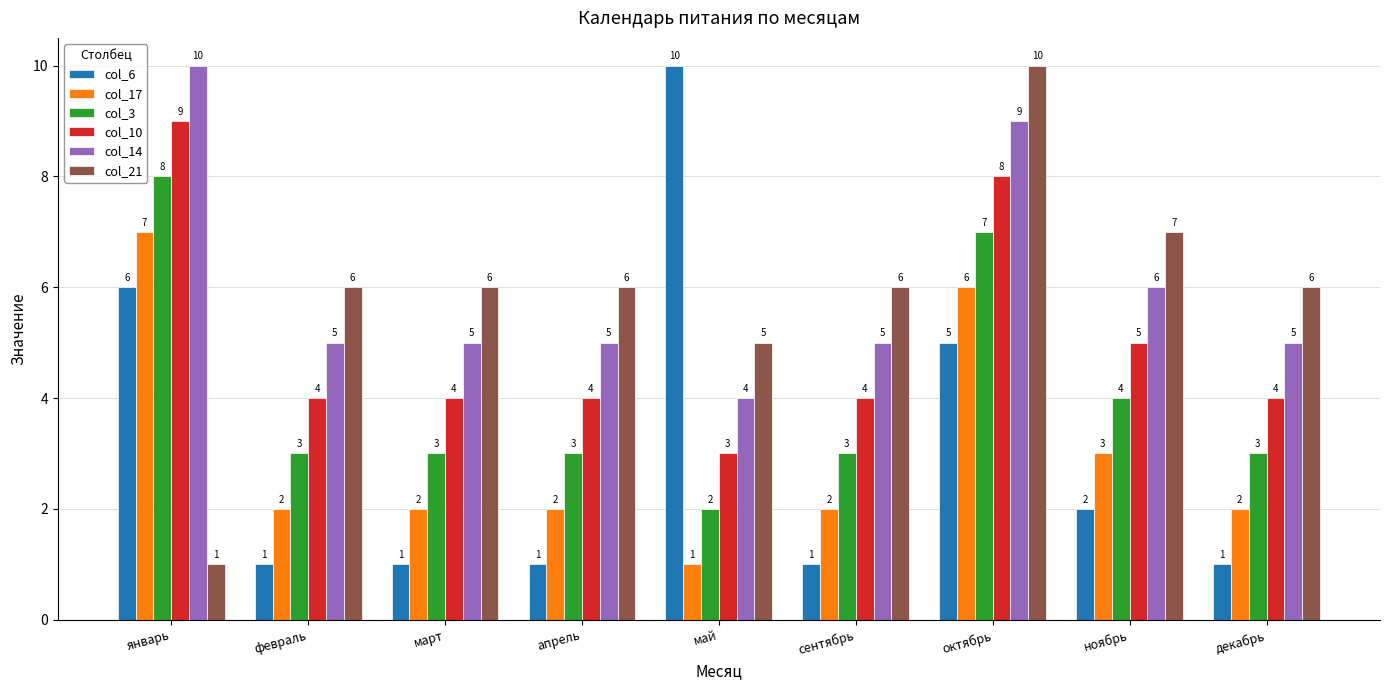

How many groups of bars are there?

9